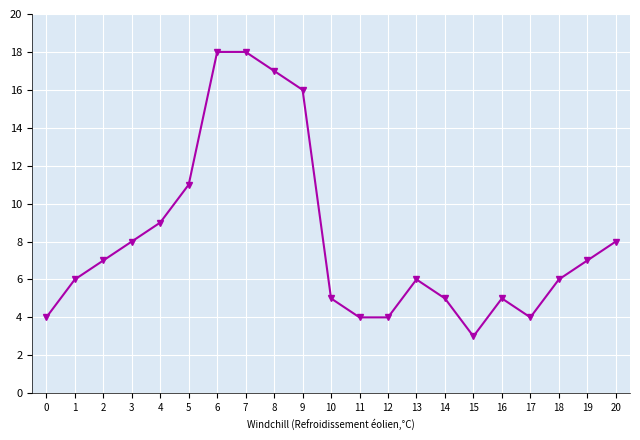

What is the change in value from 1 to 10?

-1